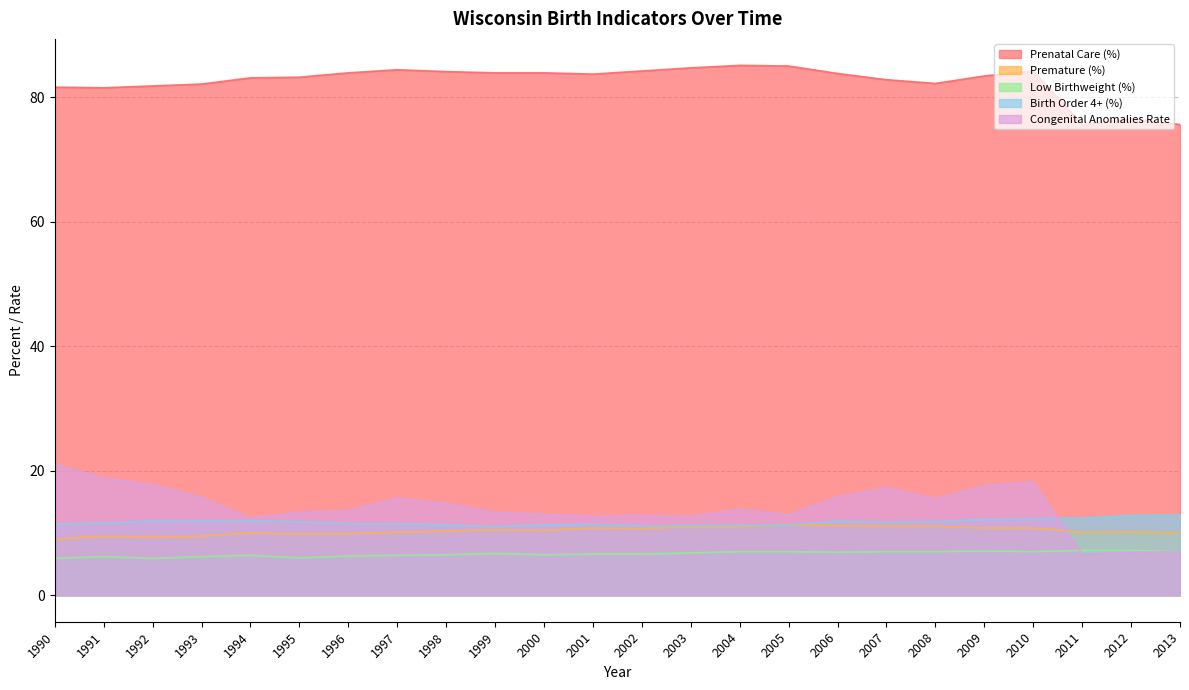

The Congenital Anomalies Rate series shows 13.3 at 1995. True or false?

True